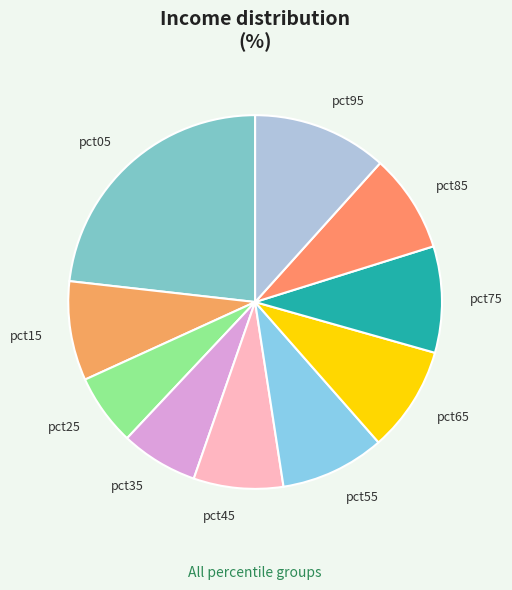

True or false: pct05 accounts for 23% of the total.

True